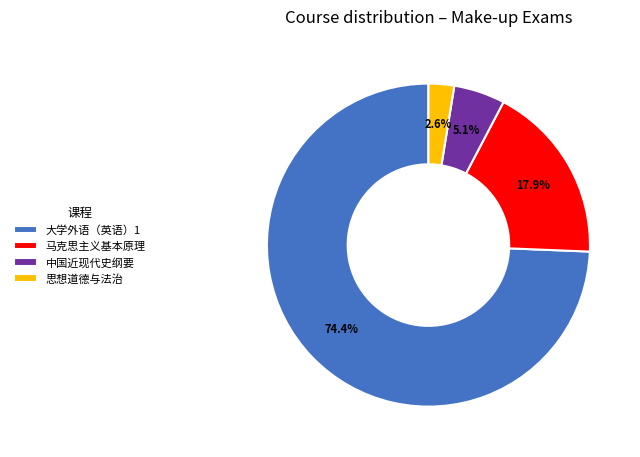

Is the sum of 大学外语（英语）1 and 思想道德与法治 greater than half?

Yes